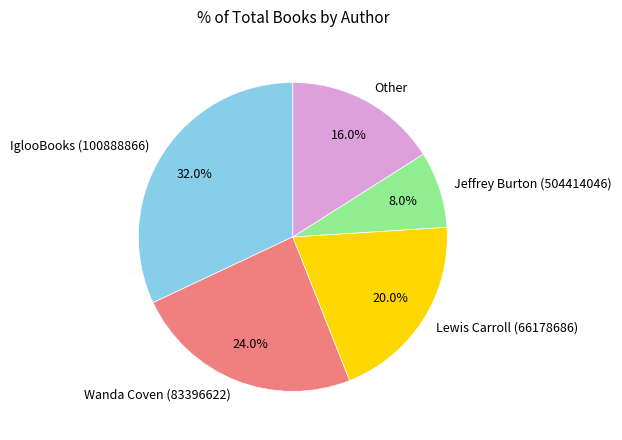

Rank the categories by value from highest to lowest.

IglooBooks (100888866), Wanda Coven (83396622), Lewis Carroll (66178686), Other, Jeffrey Burton (504414046)